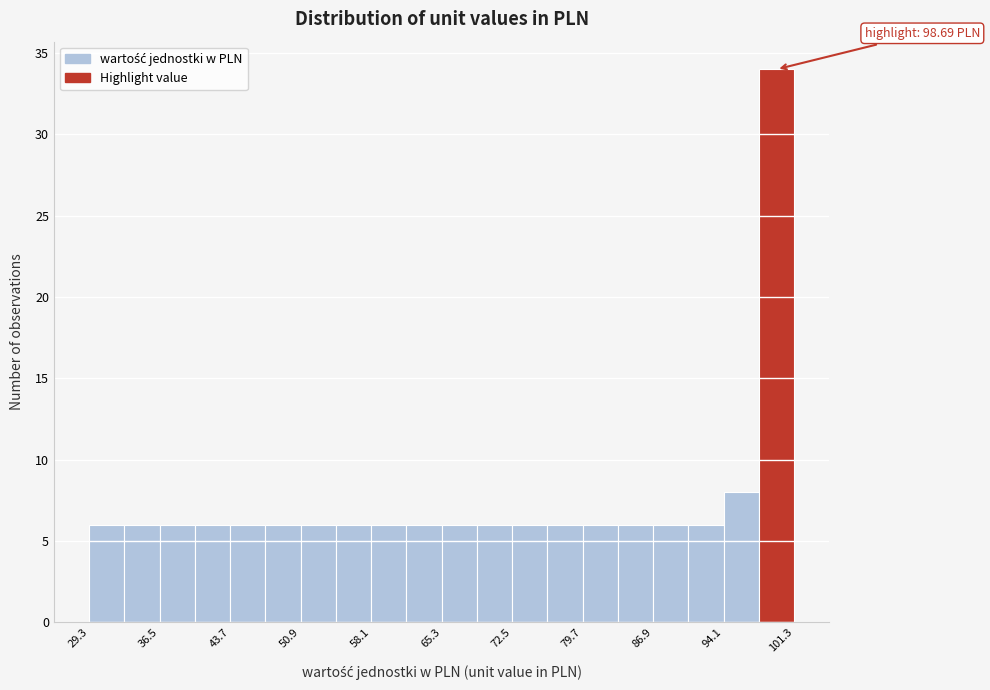

Around what value on the x-axis is the tallest bar? Give the approximate position of its centre, as read against the axis.

99